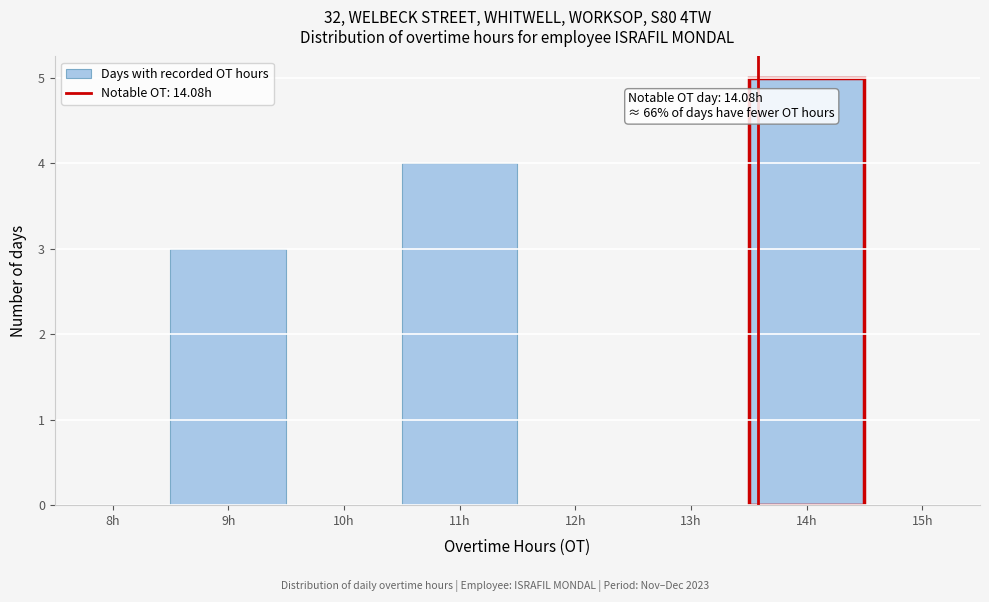

Reading right to left, transcribe all the data shown in this chart.

15h=0	14h=5	13h=0	12h=0	11h=4	10h=0	9h=3	8h=0